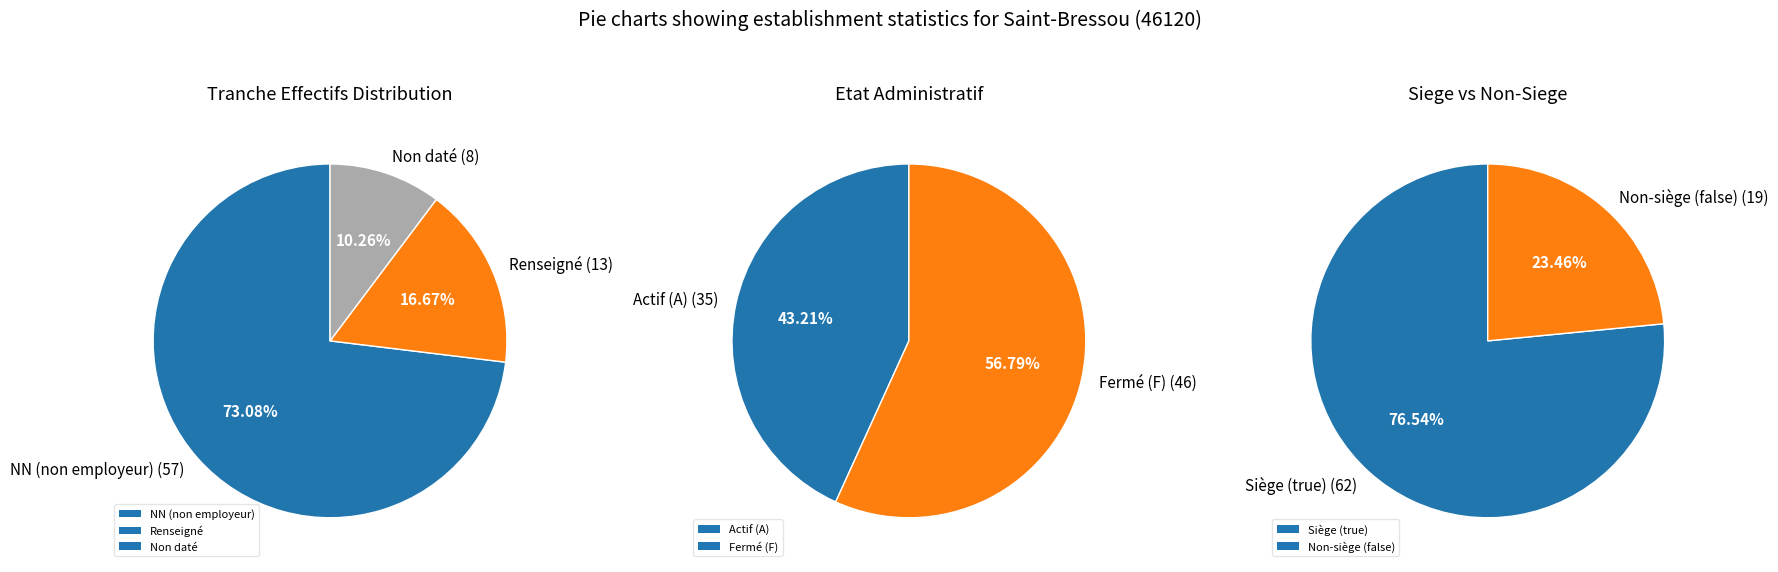

What portion of the pie excludes 01?

96.3%